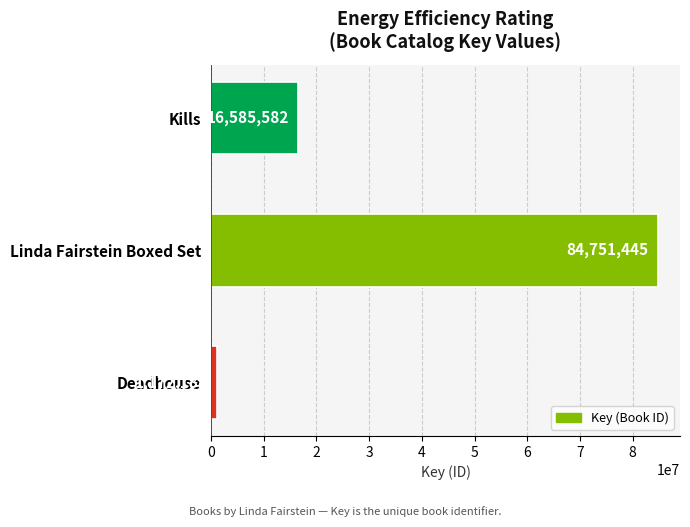

What is the label of the 1st bar from the bottom?

Deadhouse